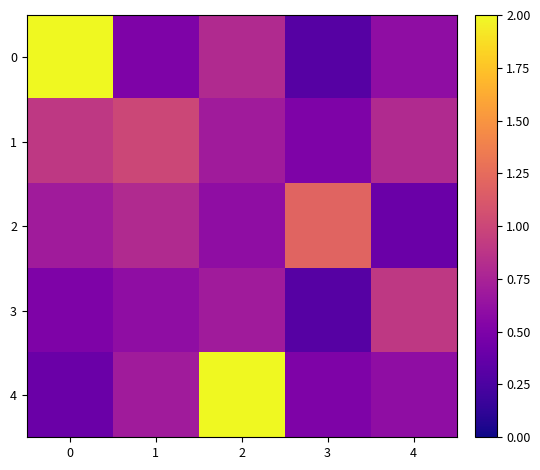

Count the number of categories in the chart.

5